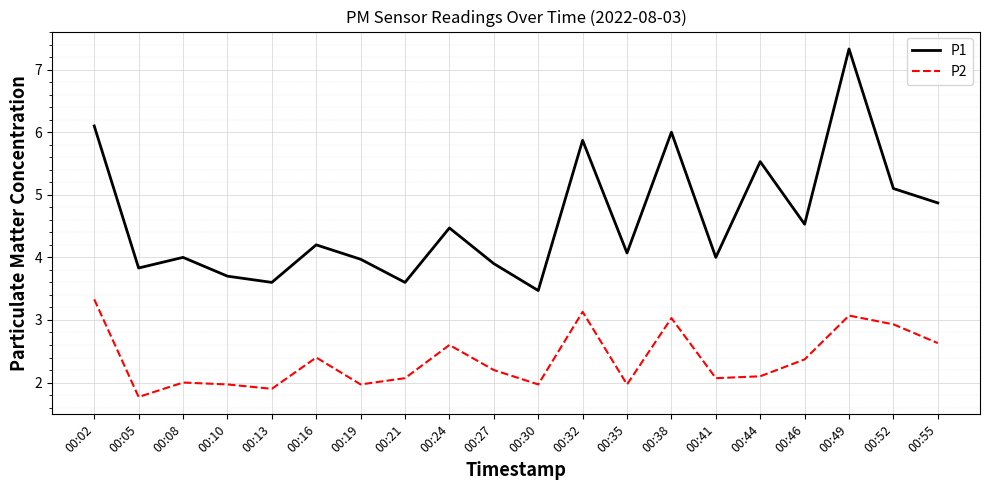

What are all the series names shown in the legend?

P1, P2